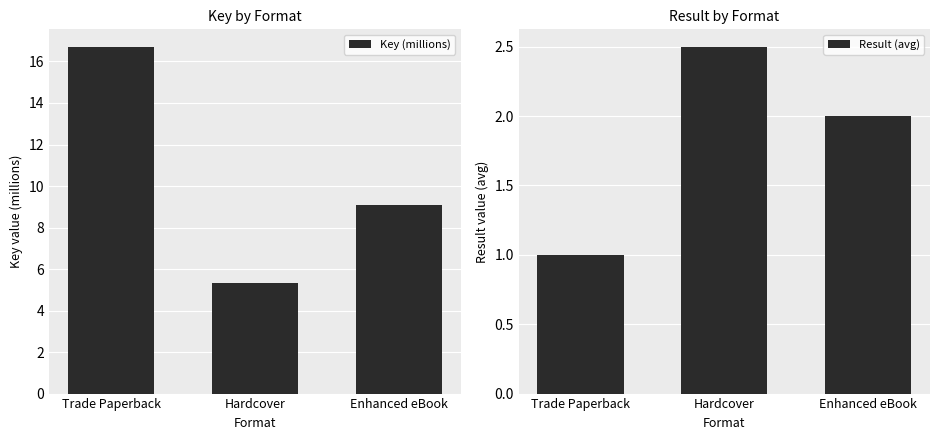

How many data points does each series have?

3